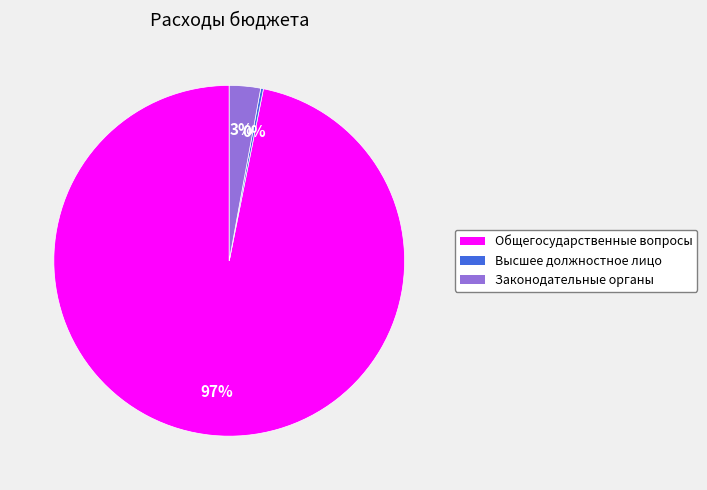

Is there a majority slice in this chart?

Yes